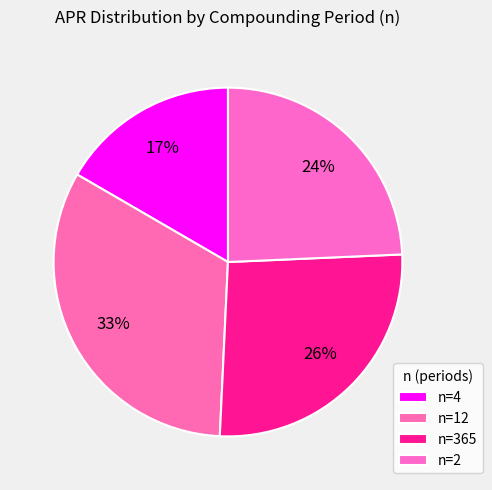

How many slices are in this pie chart?

4